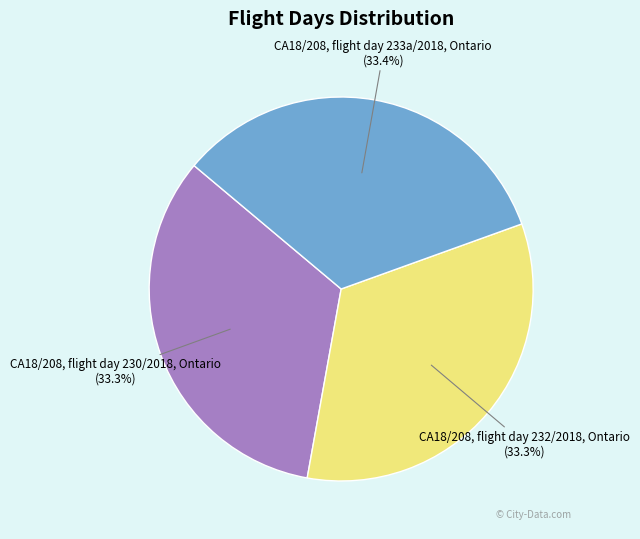

Is there any slice that represents more than half of the pie?

No